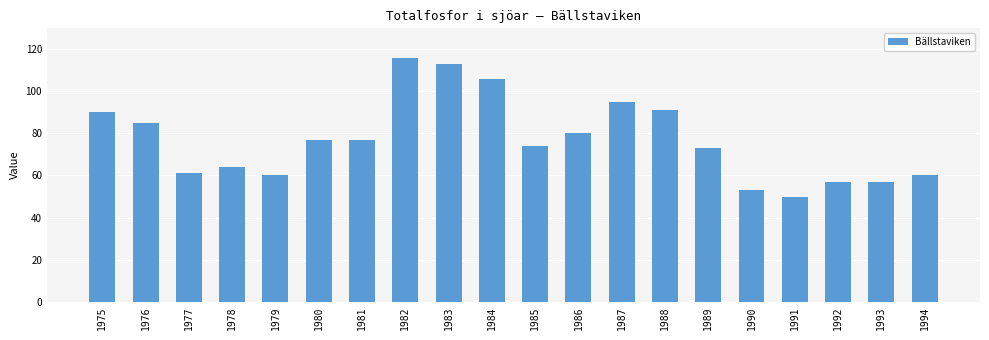

Approximately how many times larger is the value at 1991 compared to 1976?

0.6